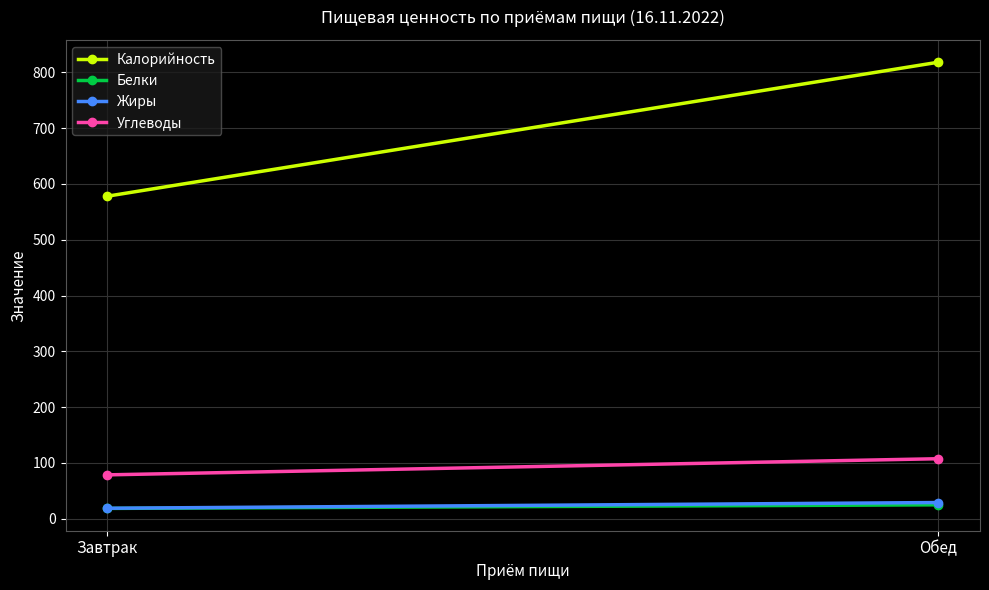

The Белки series shows 30.4 at Завтрак. True or false?

False